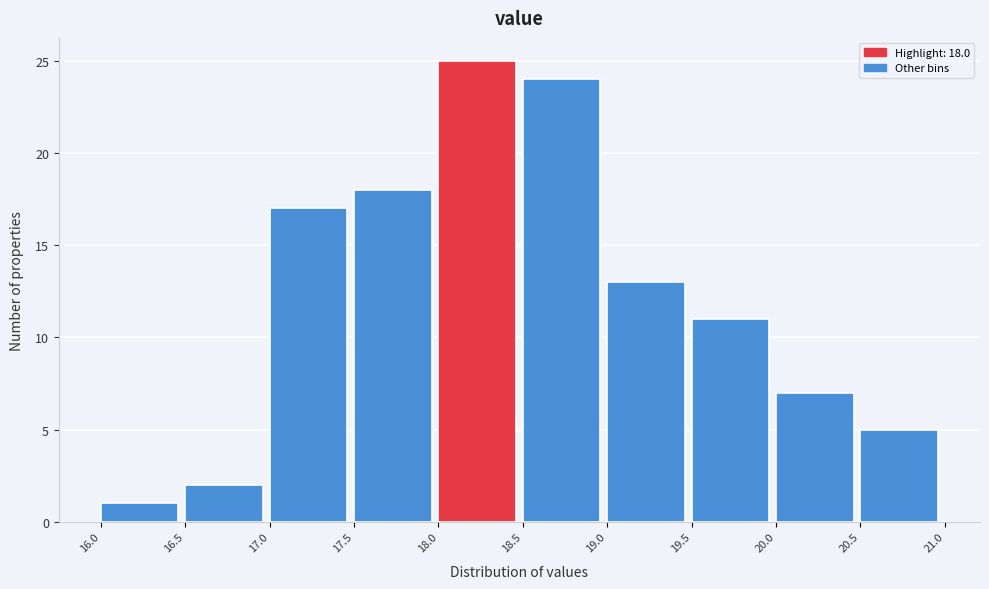

Which range on the x-axis has the tallest bar?

18.0 to 18.5